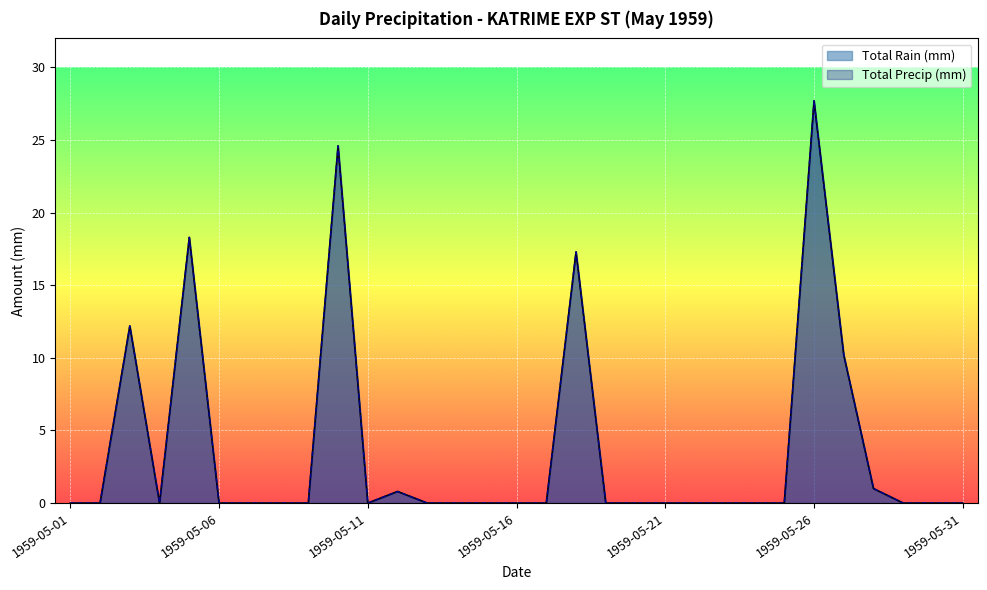

Which series has the largest total across all categories?

Total Rain (mm)